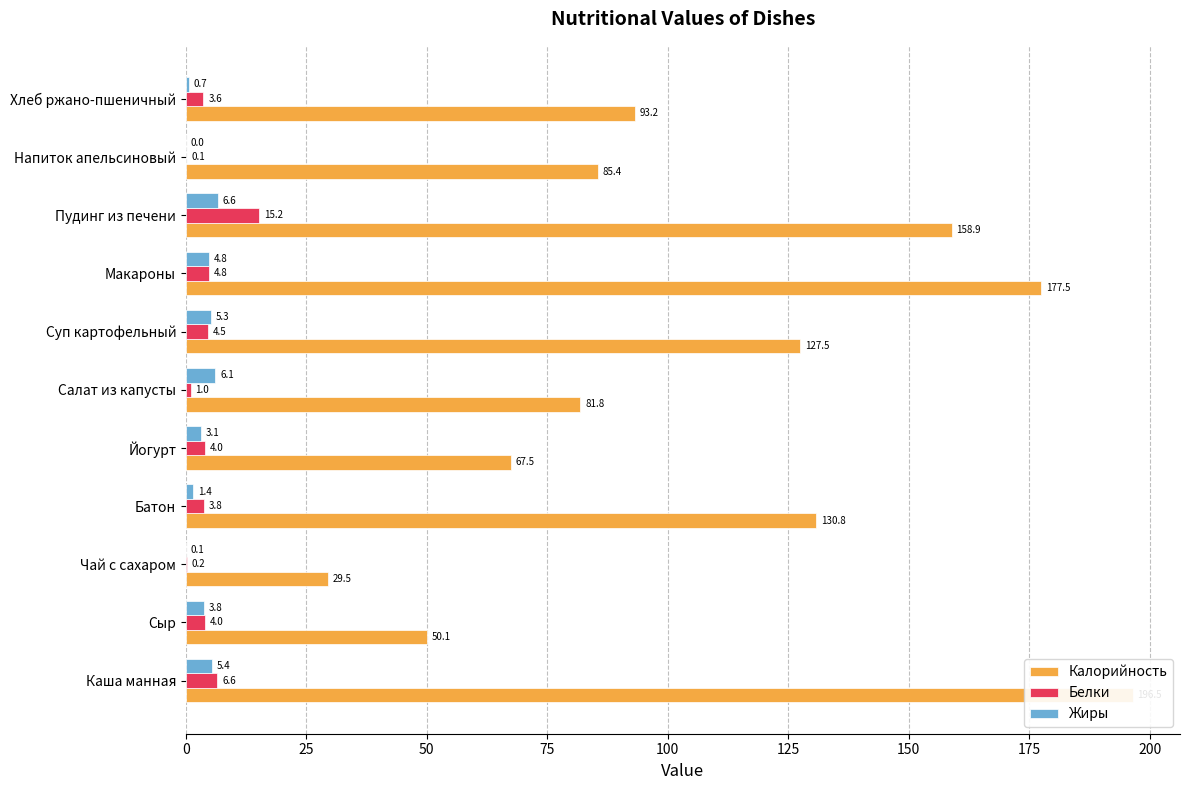

What is the greatest value displayed?

196.5